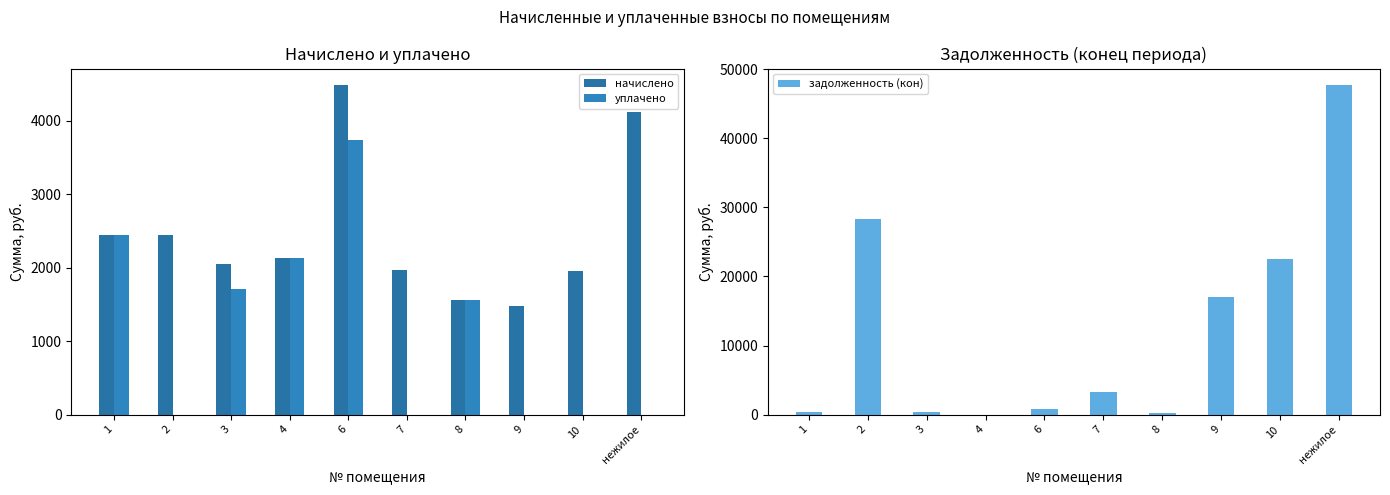

What is the average value of the начислено series?

2462.6